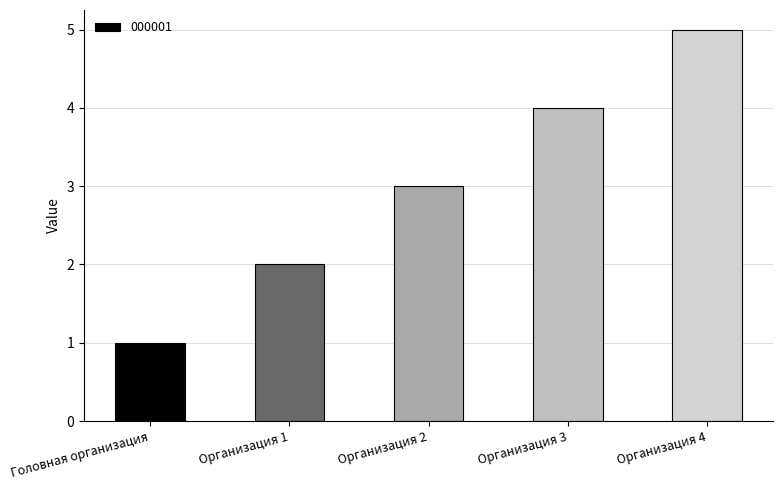

The value at Организация 3 is 6. True or false?

False